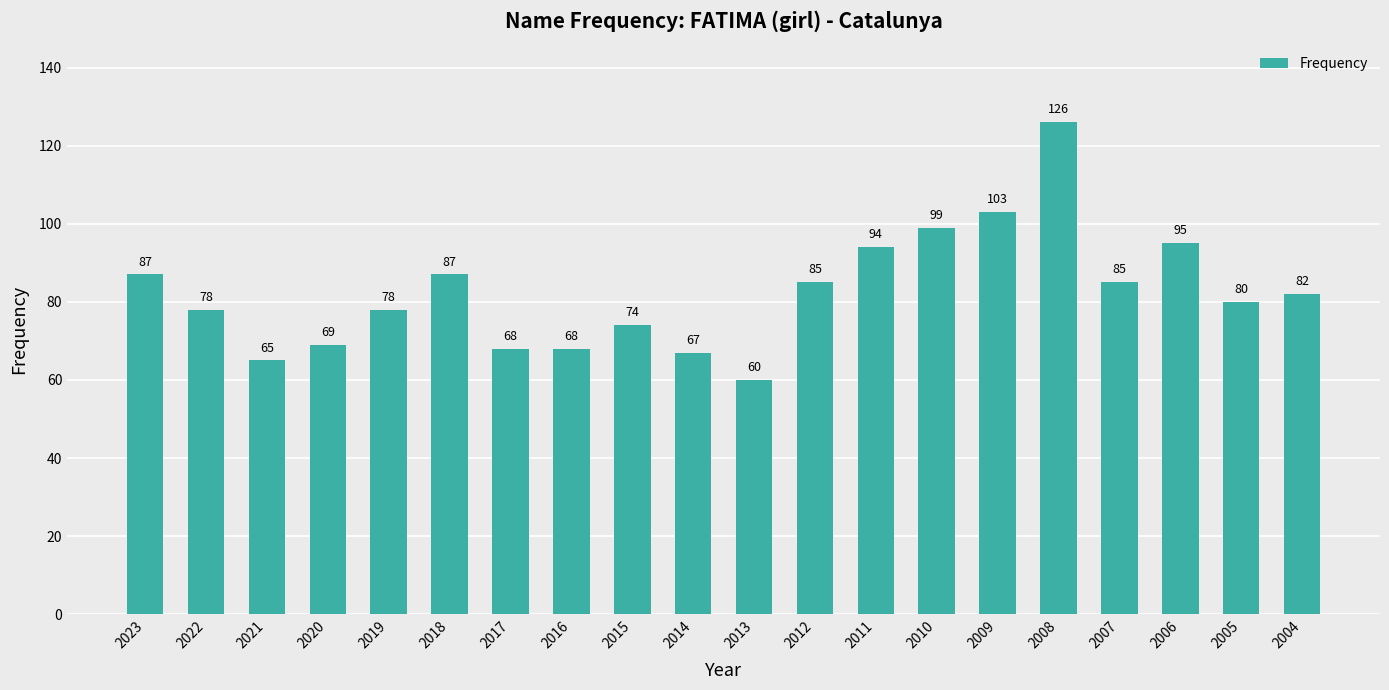

What is the sum of the values at 2018 and 2014?

154